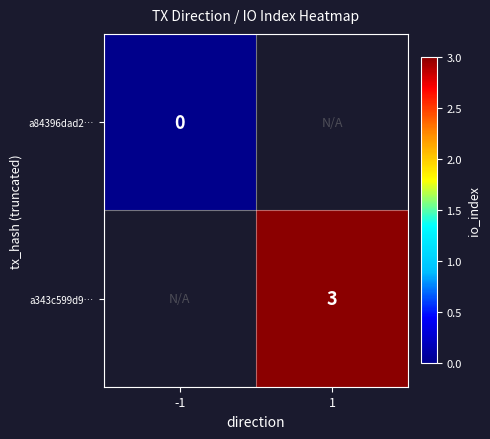

The a343c599d9… series shows 2 at 1. True or false?

False